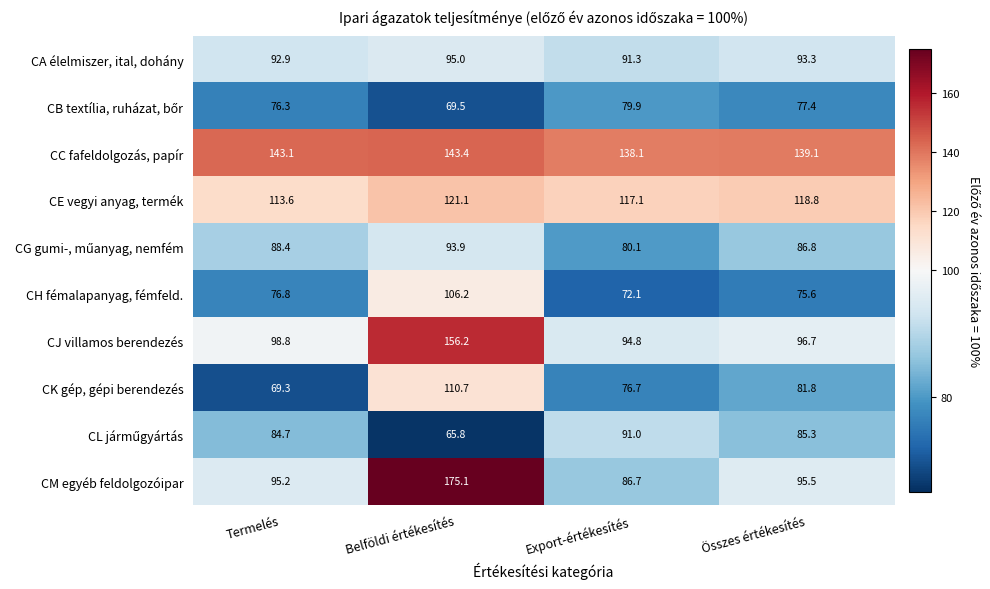

What is the sum of all CE vegyi anyag, termék values?

470.6